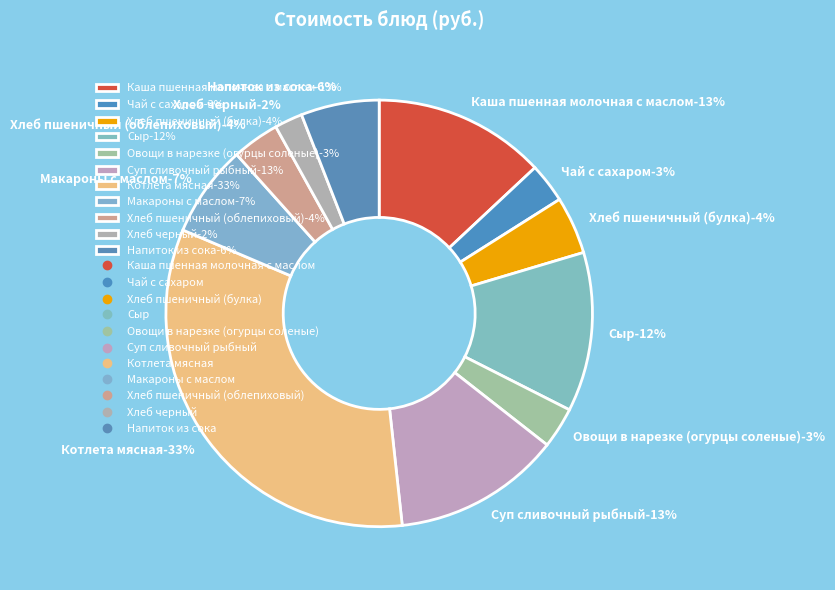

Is there a majority slice in this chart?

No